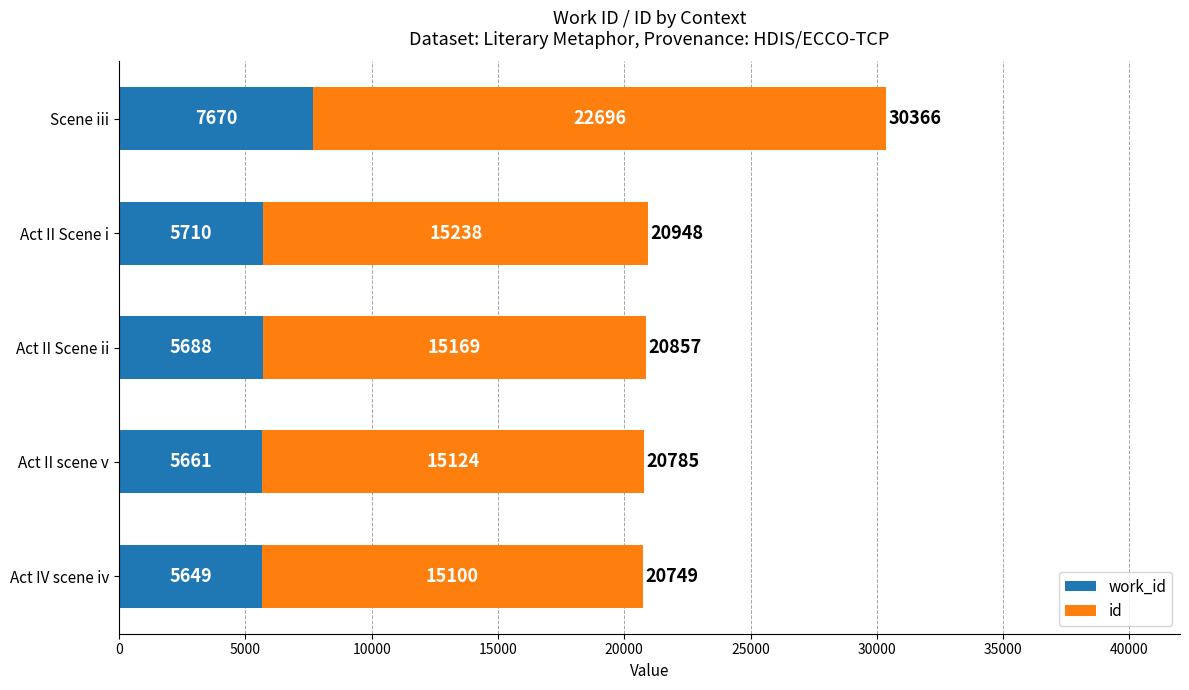

At which category is the sum across all series the highest?

Scene iii